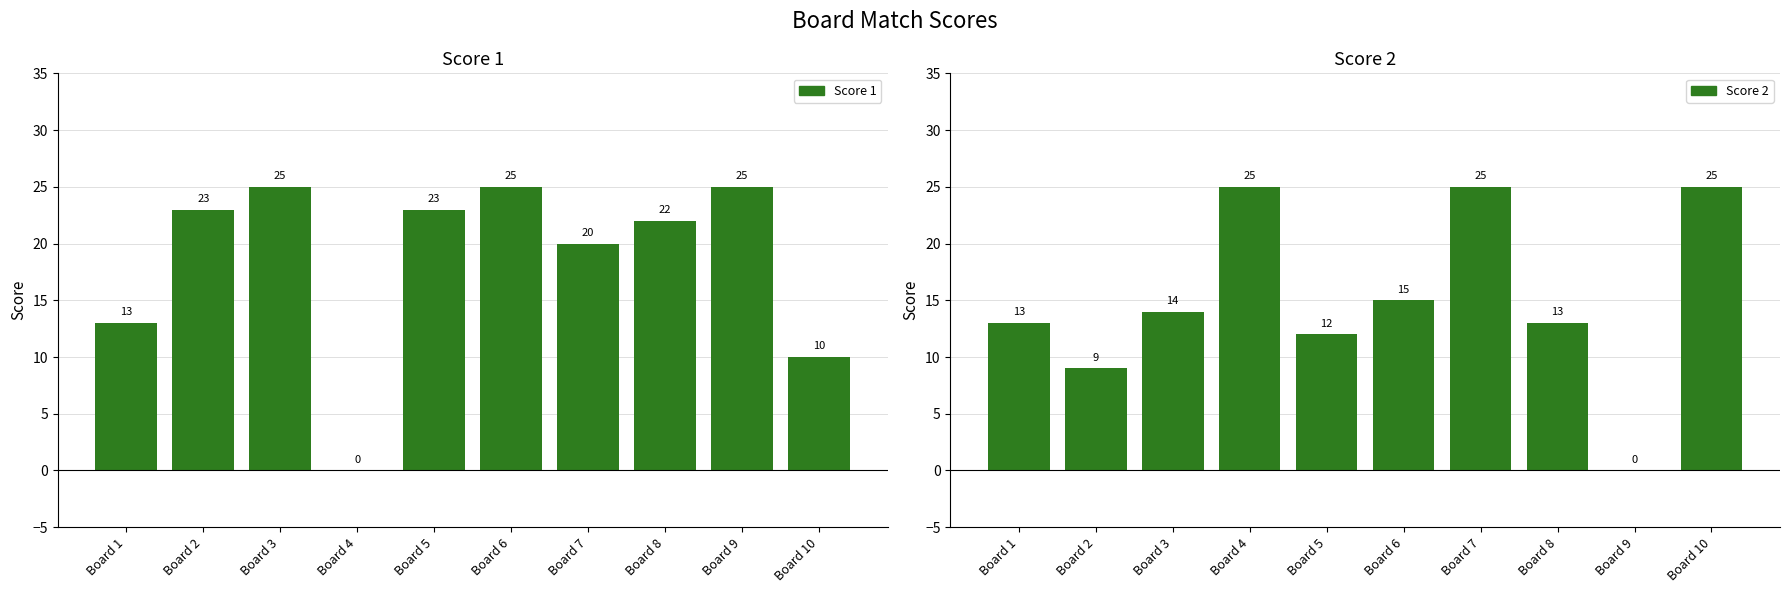

Reading right to left, extract all data points from this chart.

Score 1: 10	25	22	20	25	23	0	25	23	13
Score 2: 25	0	13	25	15	12	25	14	9	13